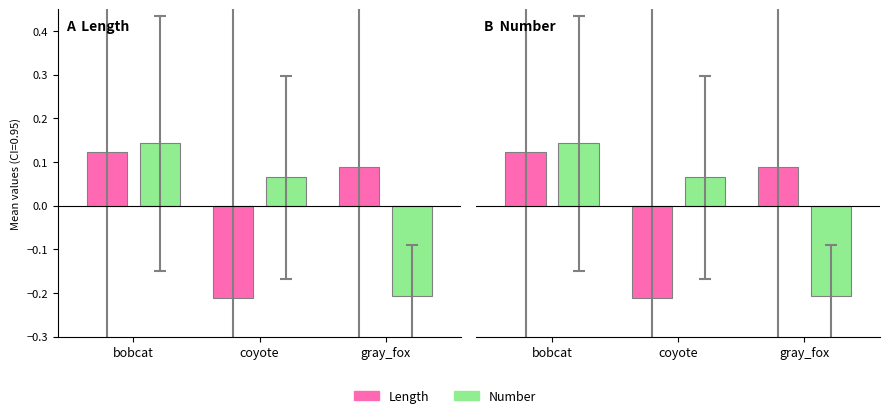

Is it true that Number equals 0.1 at coyote?

True